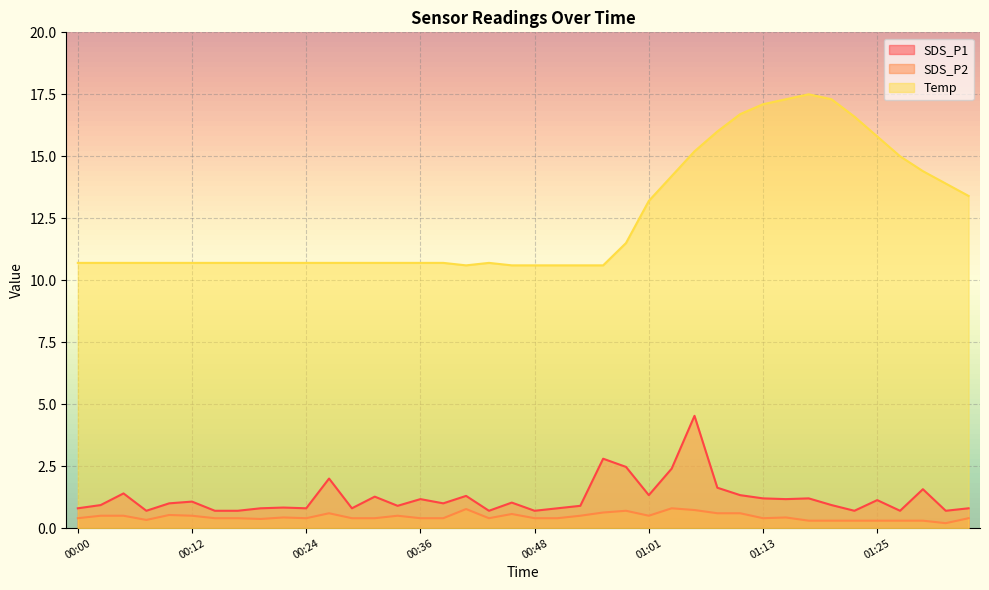

True or false: Temp and SDS_P1 cross at least once.

False